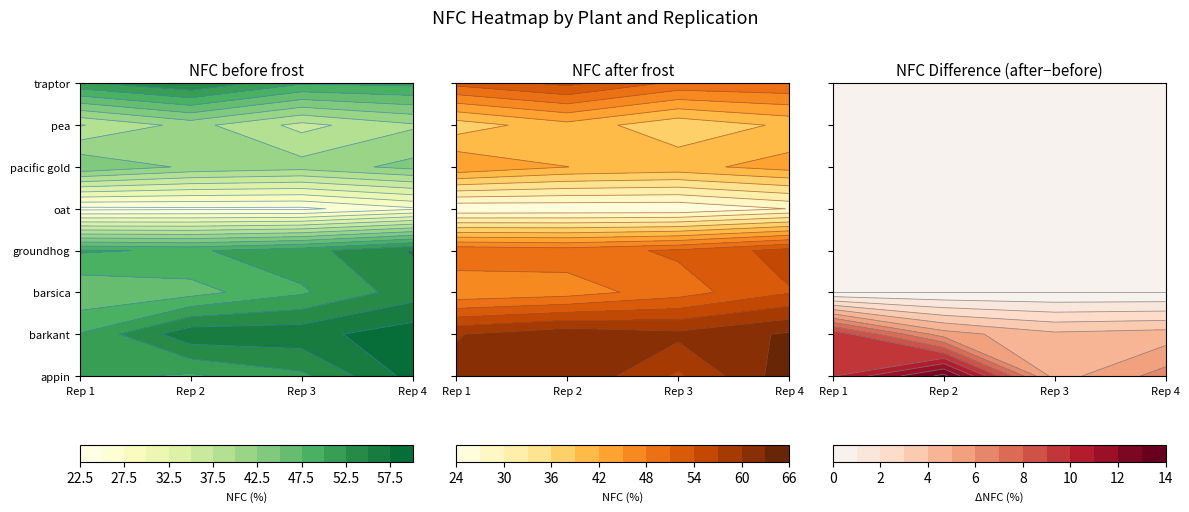

Is the value of barsica at 6 greater than the value of barkant at 4?

No